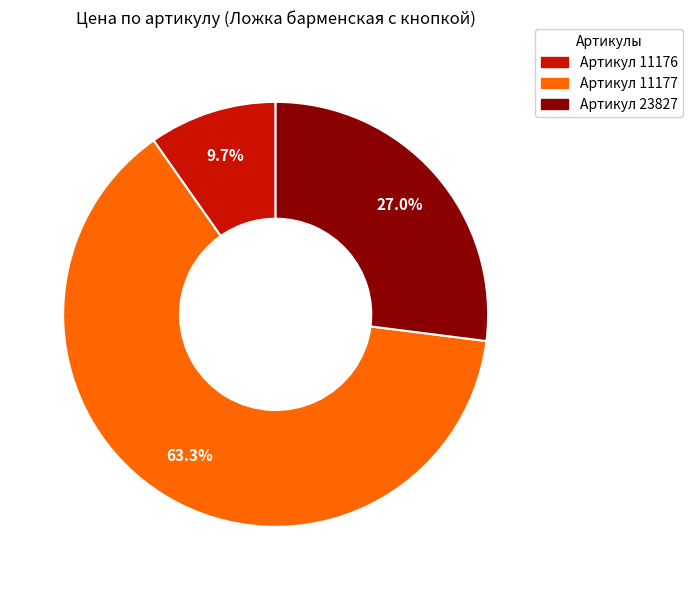

Is there a majority slice in this chart?

Yes